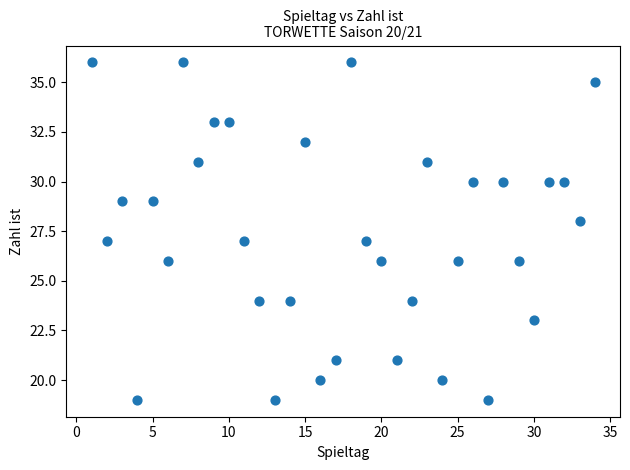

What is the range of Y values (max minus min)?

17